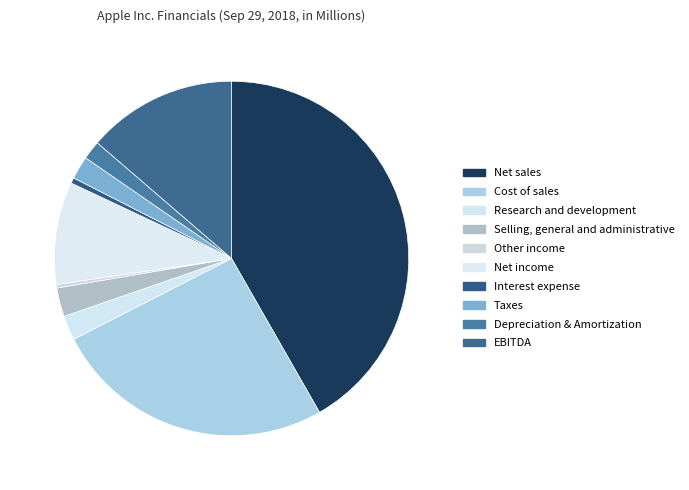

Does any single category account for the majority?

No